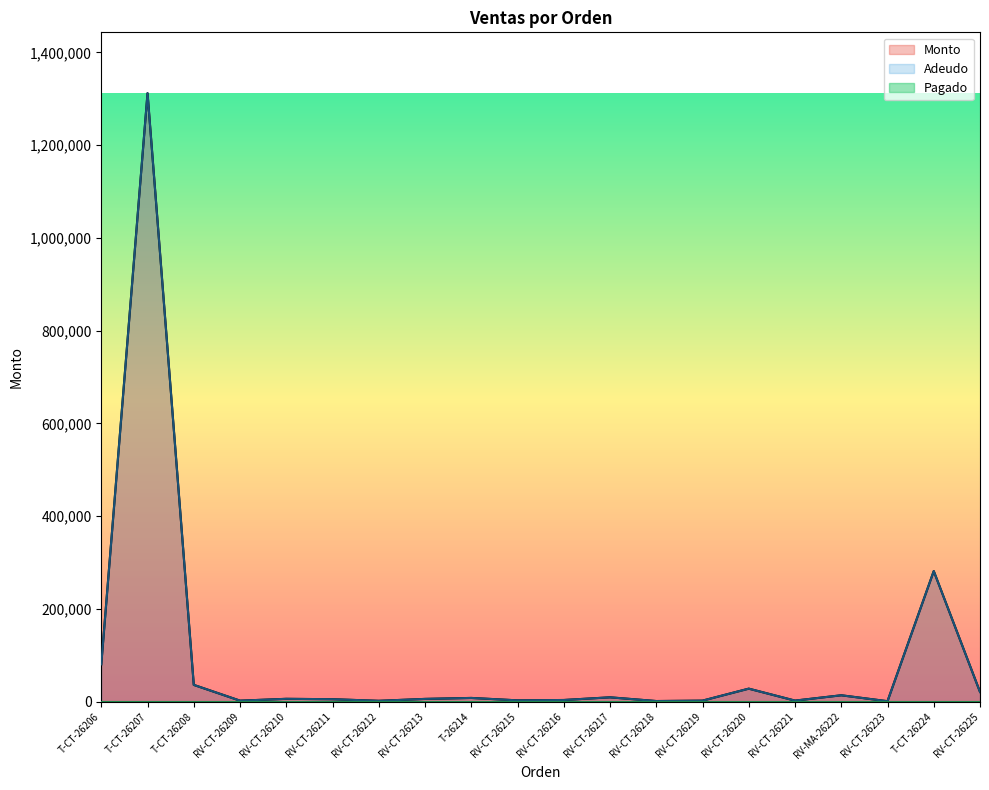

True or false: Monto and Adeudo cross at least once.

False